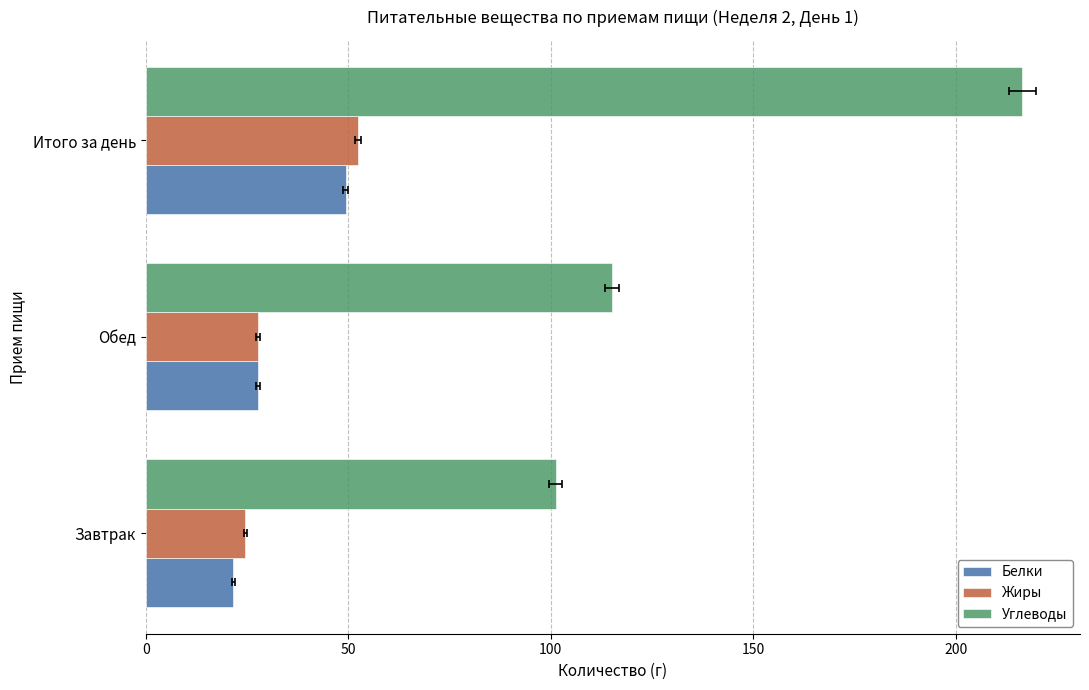

What value does the Жиры series have at Обед?

27.7